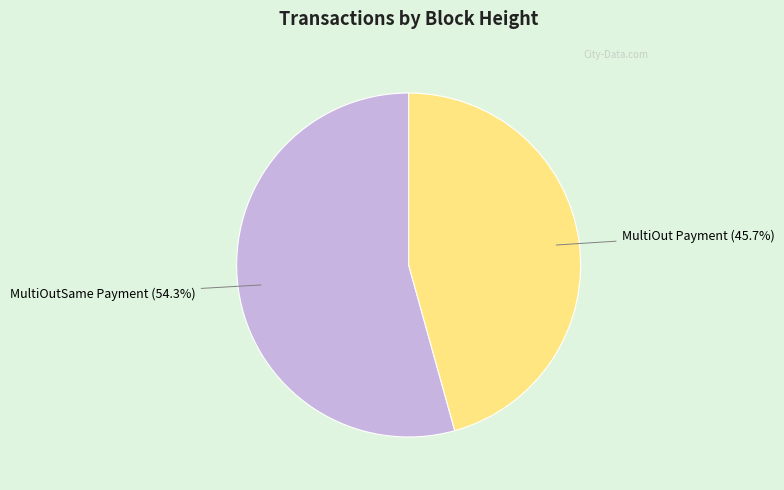

Rank the categories by value from lowest to highest.

MultiOut Payment (45.7%), MultiOutSame Payment (54.3%)